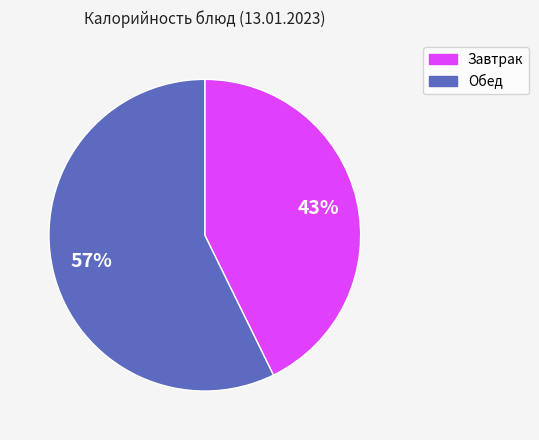

Does any single category account for the majority?

Yes